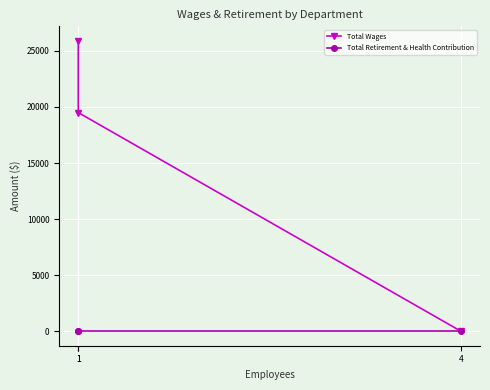

Which series has the largest total across all categories?

Total Wages